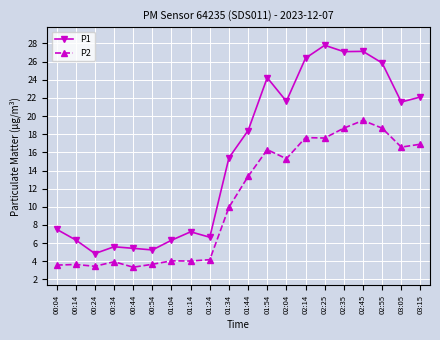

How many categories are shown in the chart?

20